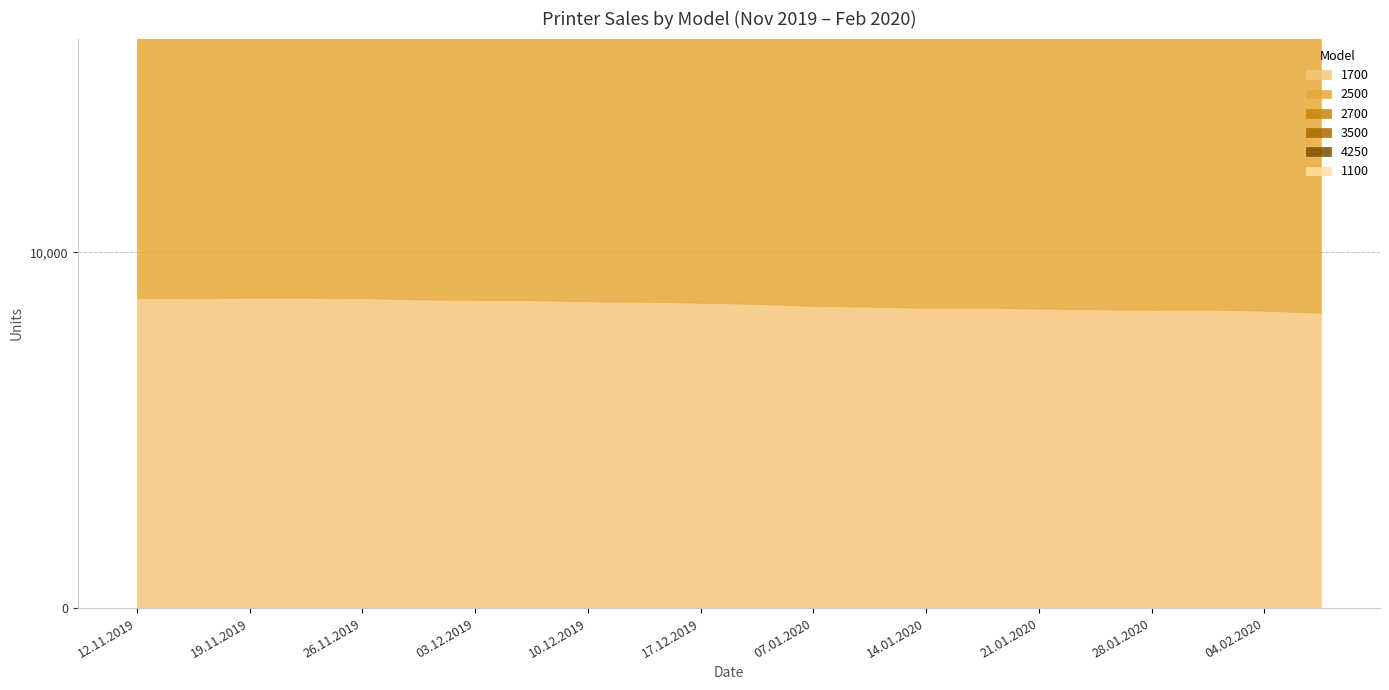

True or false: 4250 and 1100 cross at least once.

False